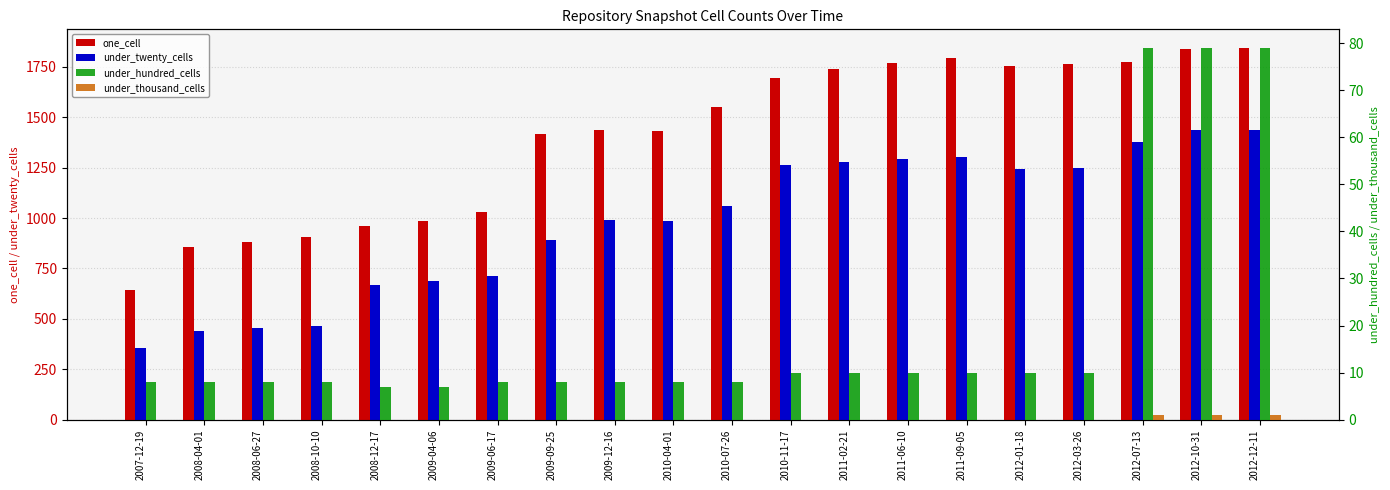

What is the sum of the under_twenty_cells values at 2010-07-26 and 2012-12-11?

2497